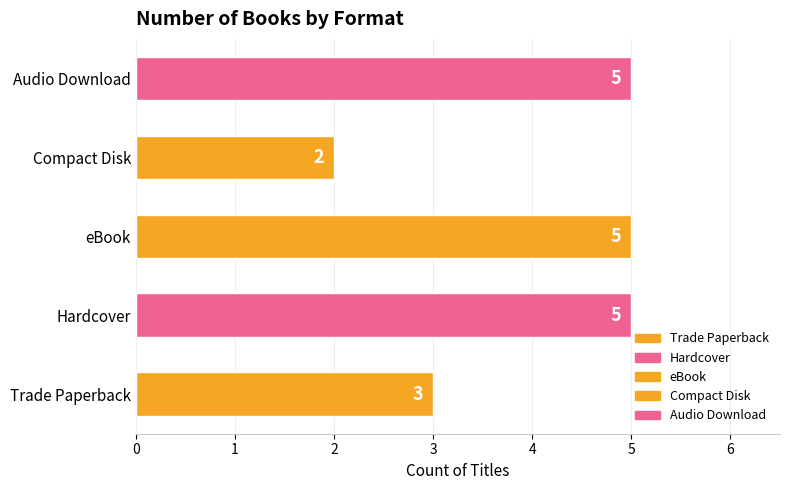

Reading bottom to top, list all the values displayed in this chart.

Trade Paperback=3	Hardcover=5	eBook=5	Compact Disk=2	Audio Download=5